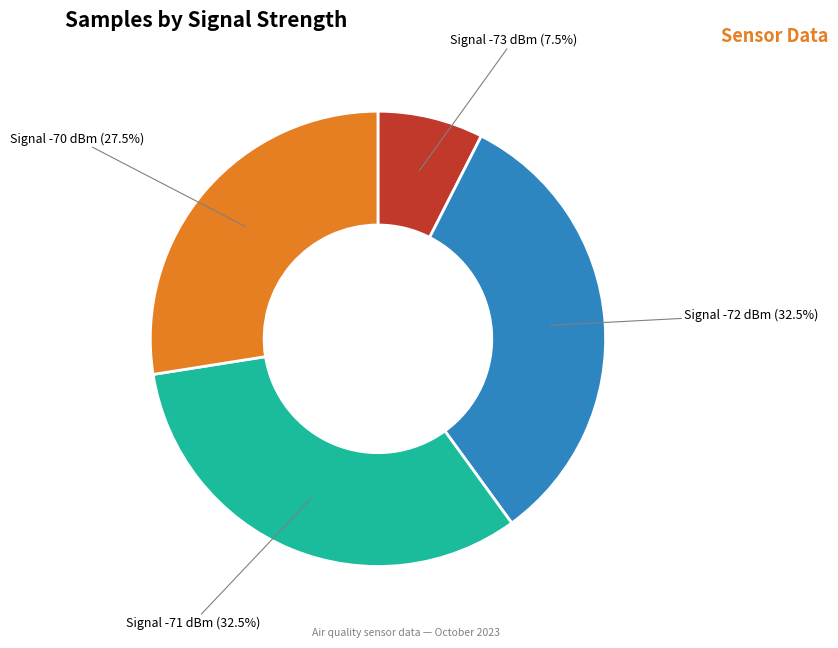

Does any single category account for the majority?

No